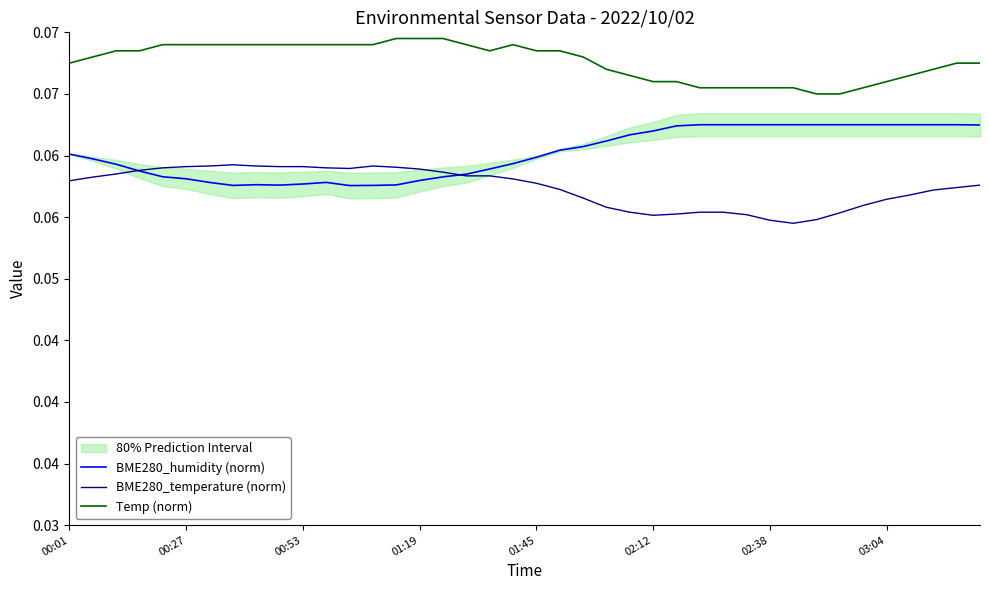

Reading left to right, extract all data points from this chart.

BME280_humidity (norm): 0.1	0.1	0.1	0.1	0.1	0.1	0.1	0.1	0.1	0.1	0.1	0.1	0.1	0.1	0.1	0.1	0.1	0.1	0.1	0.1	0.1	0.1	0.1	0.1	0.1	0.1	0.1	0.1	0.1	0.1	0.1	0.1	0.1	0.1	0.1	0.1	0.1	0.1	0.1	0.1
BME280_temperature (norm): 0.1	0.1	0.1	0.1	0.1	0.1	0.1	0.1	0.1	0.1	0.1	0.1	0.1	0.1	0.1	0.1	0.1	0.1	0.1	0.1	0.1	0.1	0.1	0.1	0.1	0.1	0.1	0.1	0.1	0.1	0.1	0.1	0.1	0.1	0.1	0.1	0.1	0.1	0.1	0.1
Temp (norm): 0.1	0.1	0.1	0.1	0.1	0.1	0.1	0.1	0.1	0.1	0.1	0.1	0.1	0.1	0.1	0.1	0.1	0.1	0.1	0.1	0.1	0.1	0.1	0.1	0.1	0.1	0.1	0.1	0.1	0.1	0.1	0.1	0.1	0.1	0.1	0.1	0.1	0.1	0.1	0.1